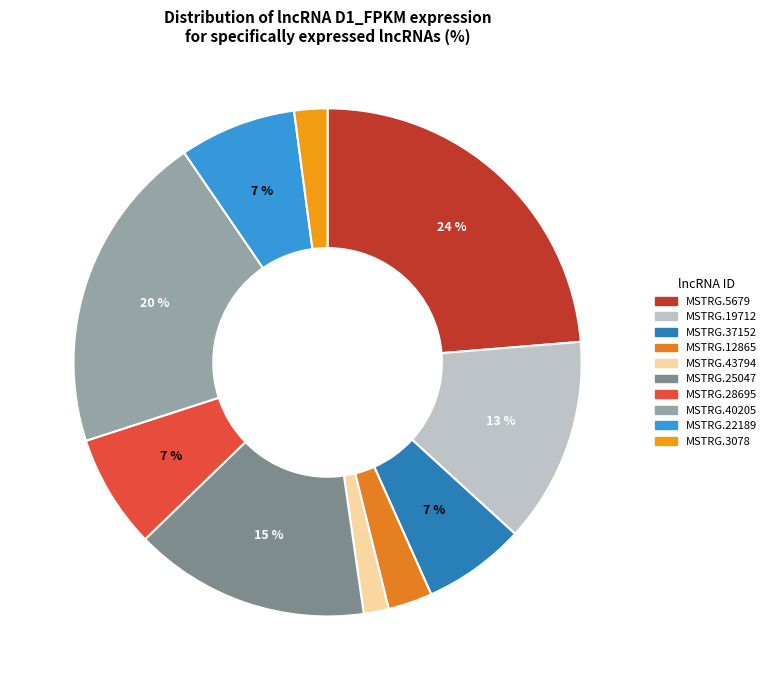

Which slice is the largest?

MSTRG.5679